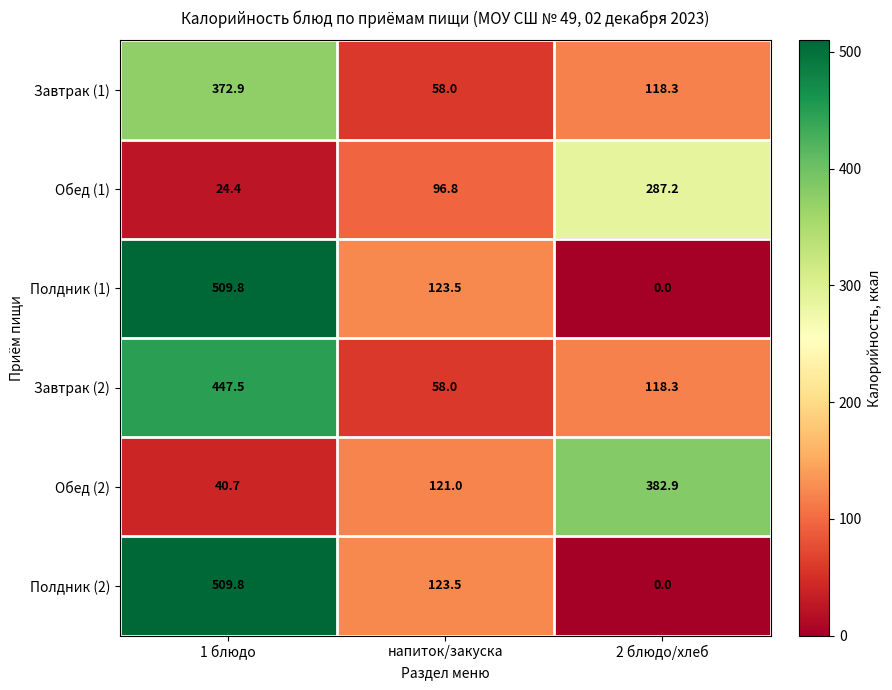

The Обед (2) series shows 40.7 at 1 блюдо. True or false?

True